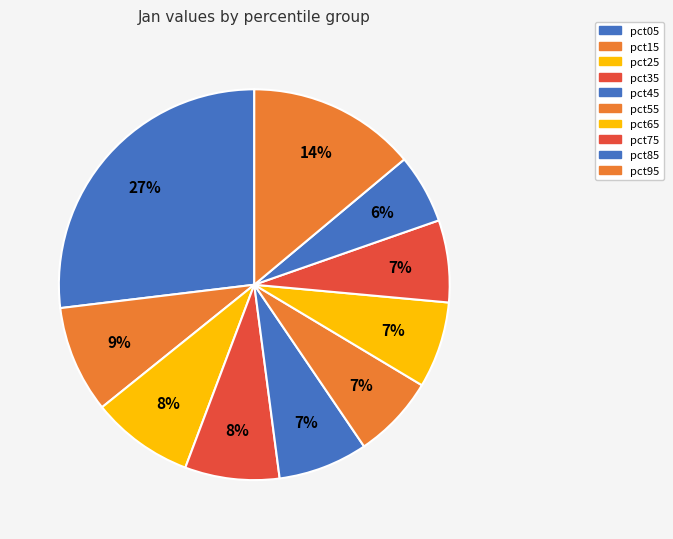

Rank the categories by value from lowest to highest.

pct85, pct75, pct55, pct65, pct45, pct35, pct25, pct15, pct95, pct05